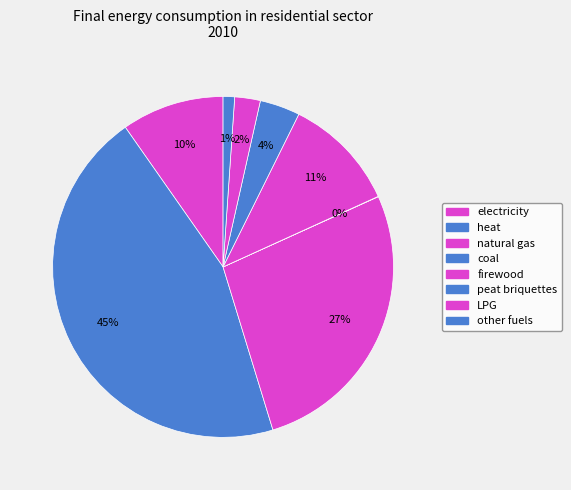

What is the change in value from coal to firewood?

+808